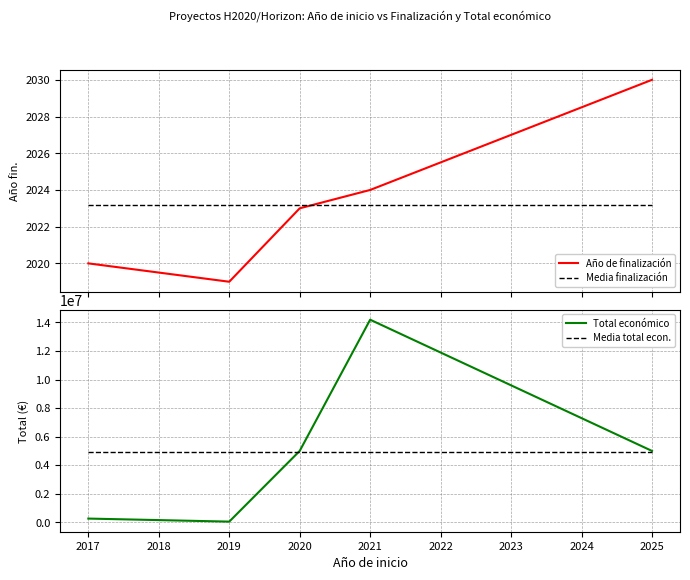

What is the lowest value of the Media finalización series?

2023.2